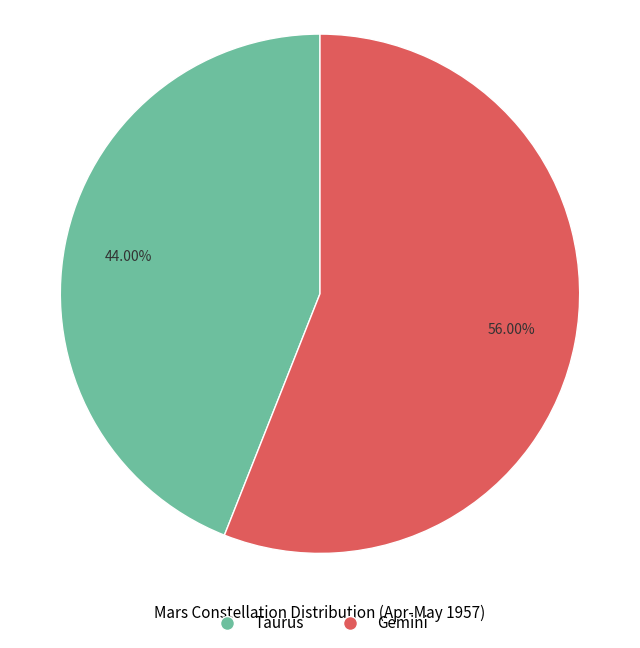

Count the number of slices in the pie.

2